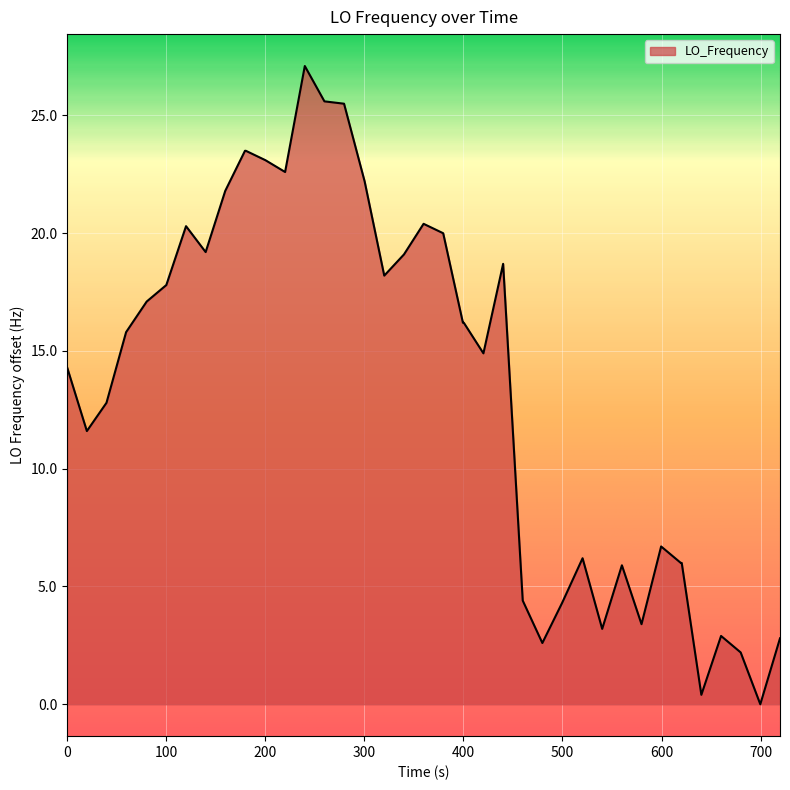

What is the average value?

13.6